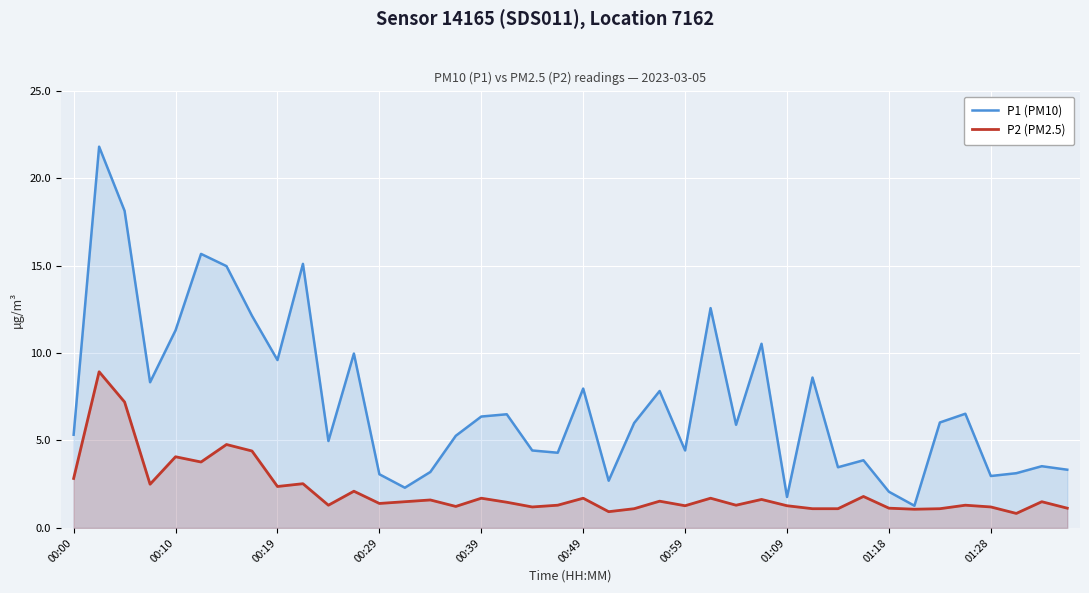

What is the value of the P1 (PM10) point at the 18th from the left?

6.5